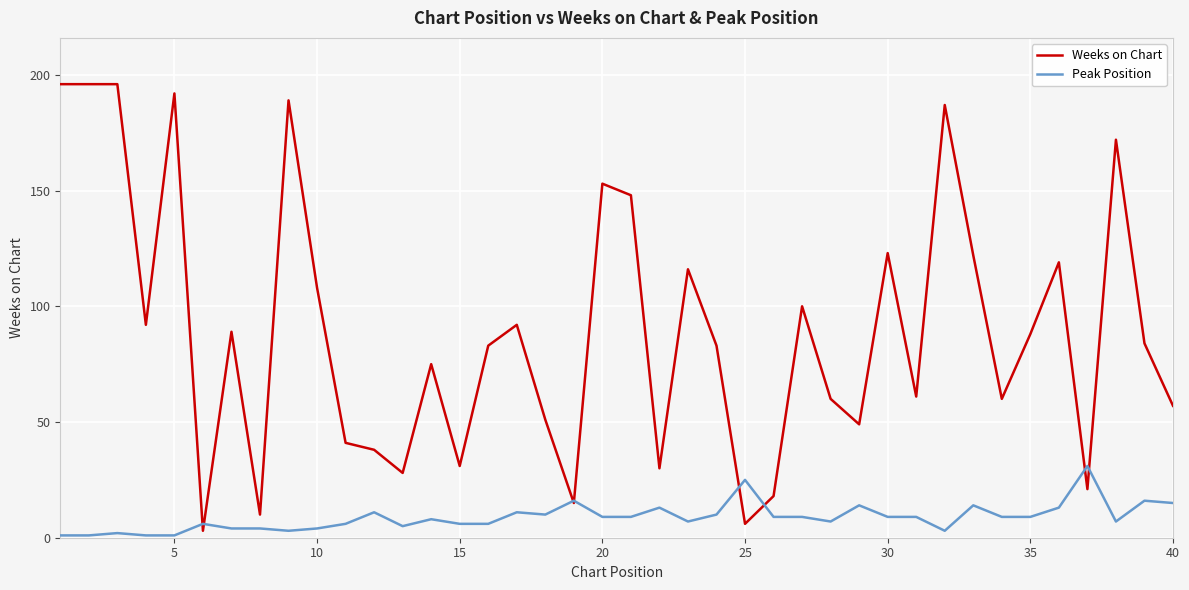

Which series has the largest range (max minus min)?

Weeks on Chart